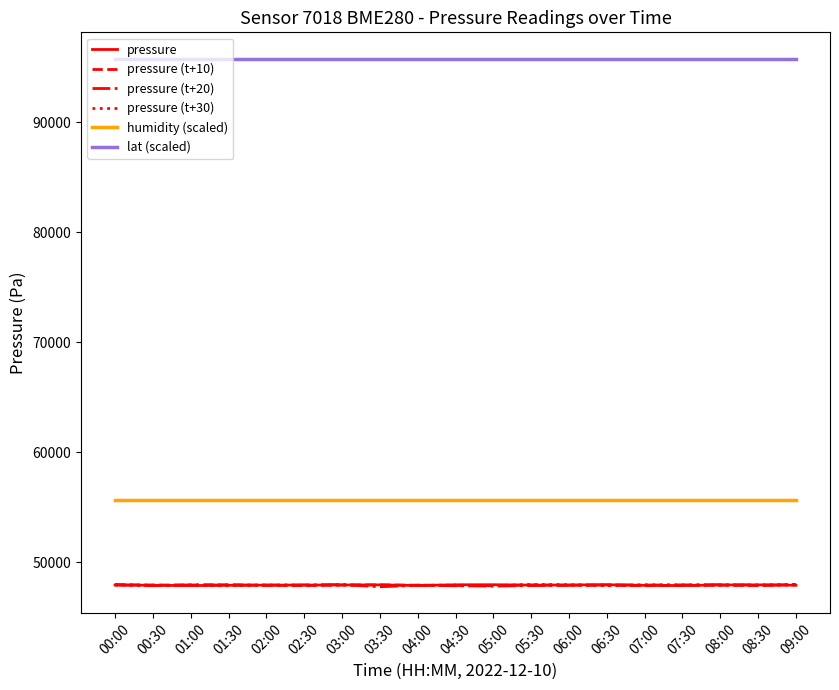

What are all the series names shown in the legend?

pressure, pressure (t+10), pressure (t+20), pressure (t+30), humidity (scaled), lat (scaled)